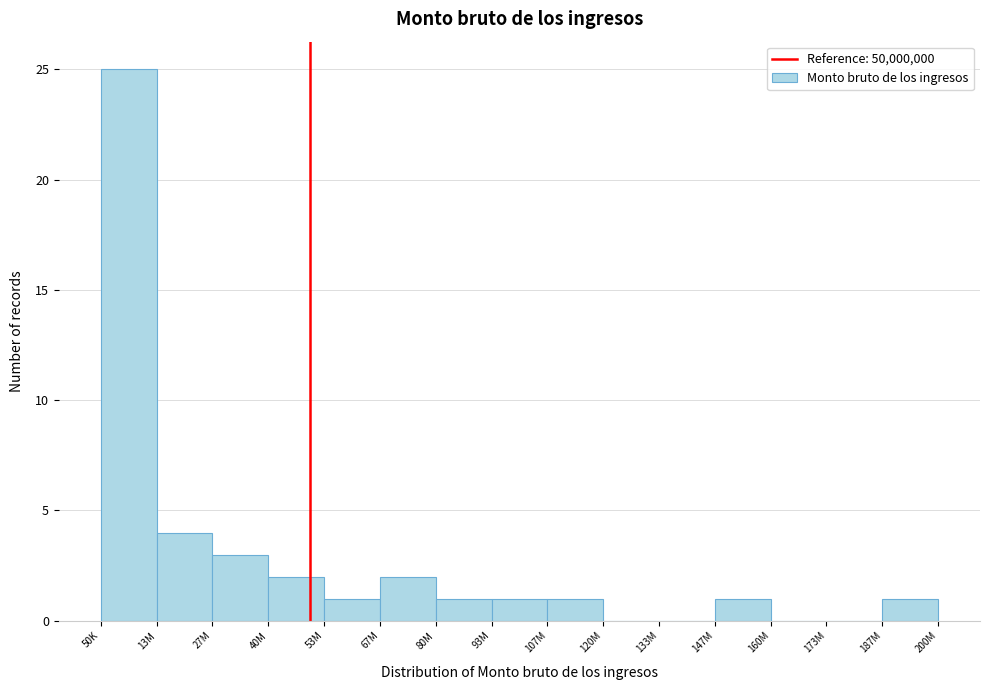

Reading right to left, what are all the values shown in this chart?

187M=1	173M=0	160M=0	147M=1	133M=0	120M=0	107M=1	93M=1	80M=1	67M=2	53M=1	40M=2	27M=3	13M=4	50K=25